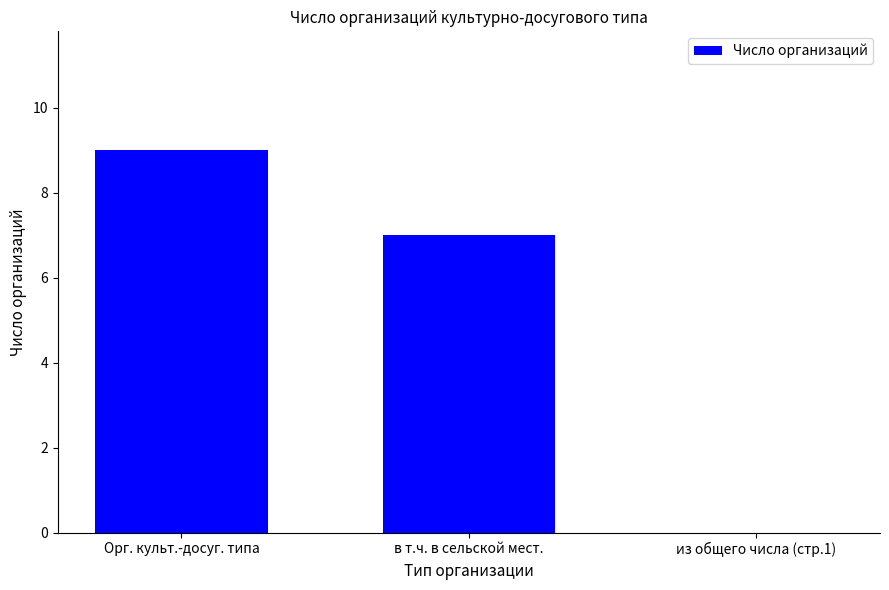

What is the sum of all values?

16